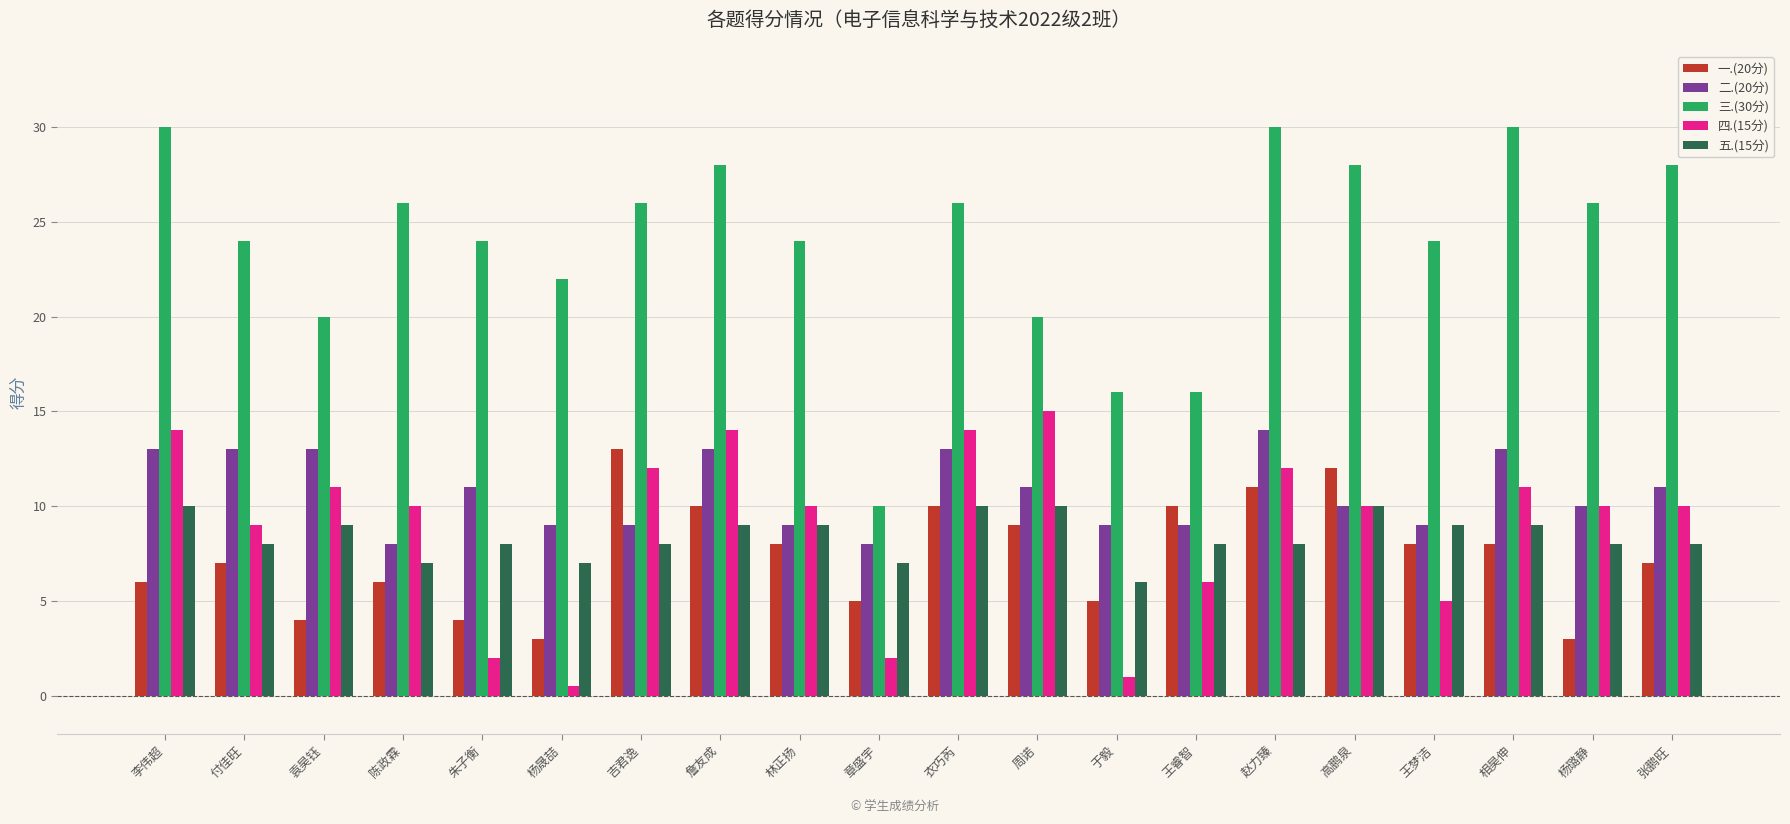

What is the maximum value for 五.(15分)?

10.0